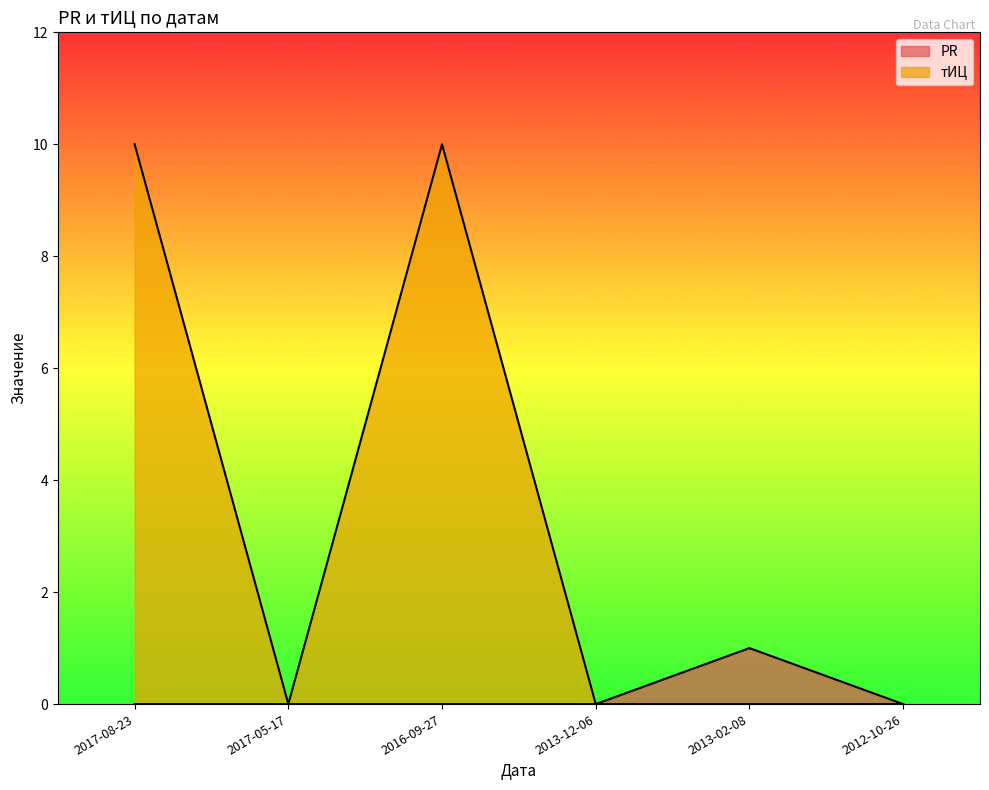

What are all the series names shown in the legend?

PR, тИЦ